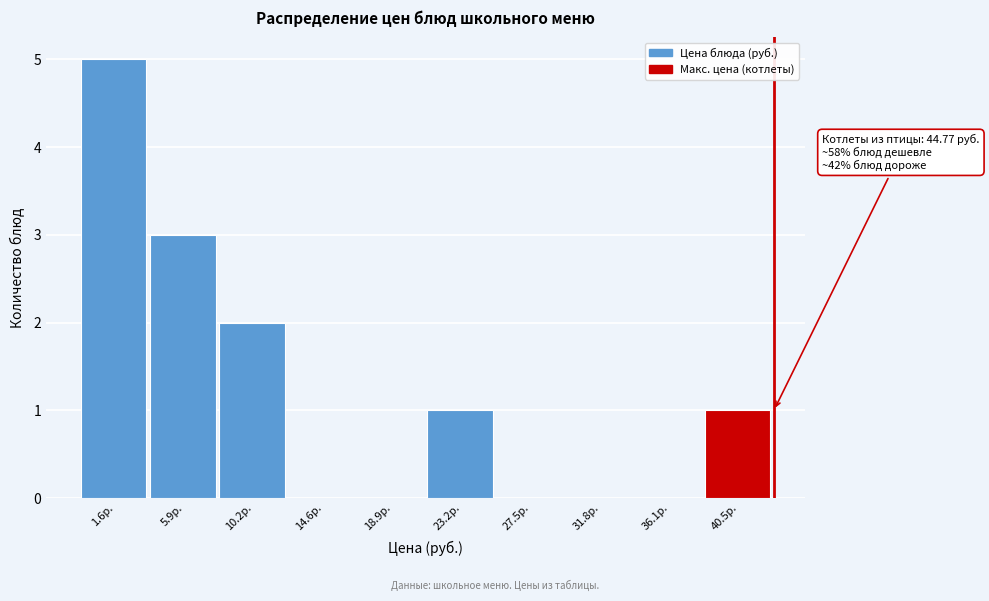

Reading right to left, list all the values displayed in this chart.

40.5р.=1	36.1р.=0	31.8р.=0	27.5р.=0	23.2р.=1	18.9р.=0	14.6р.=0	10.2р.=2	5.9р.=3	1.6р.=5